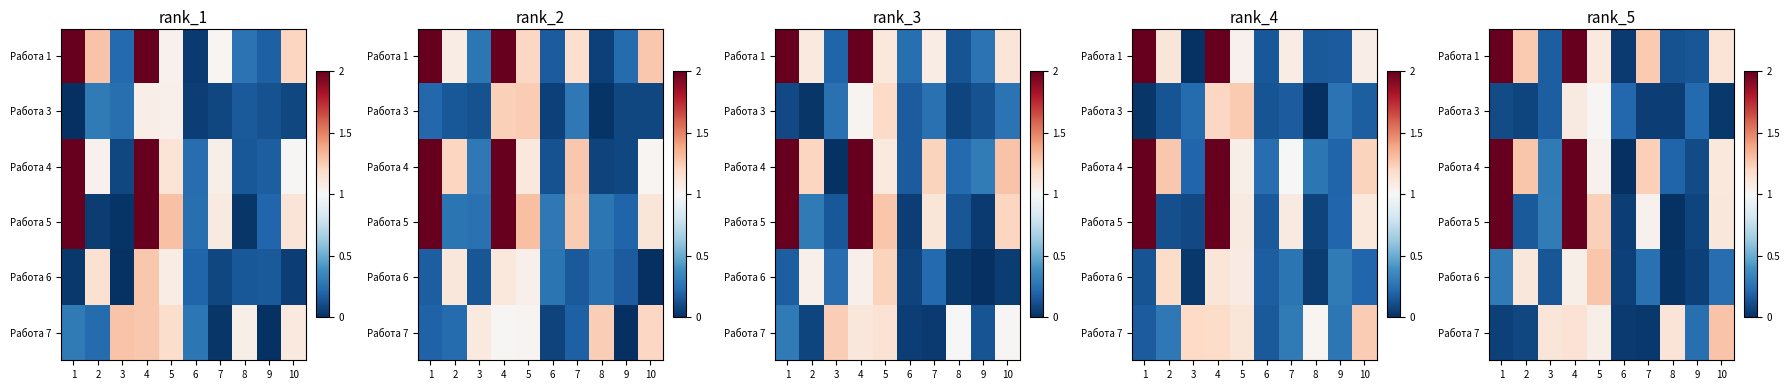

Which series changed the most between 1 and 9?

row_0